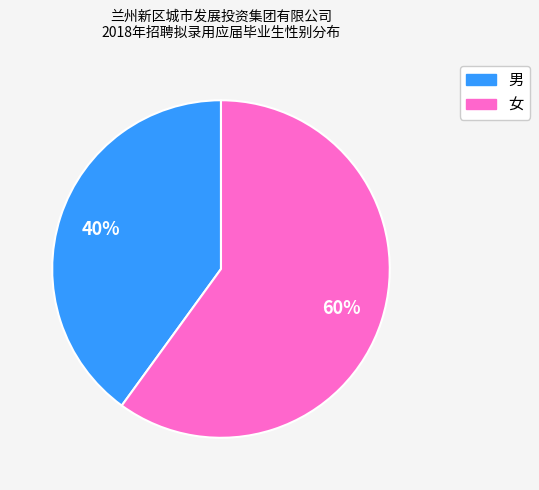

True or false: 女 accounts for 65% of the total.

False